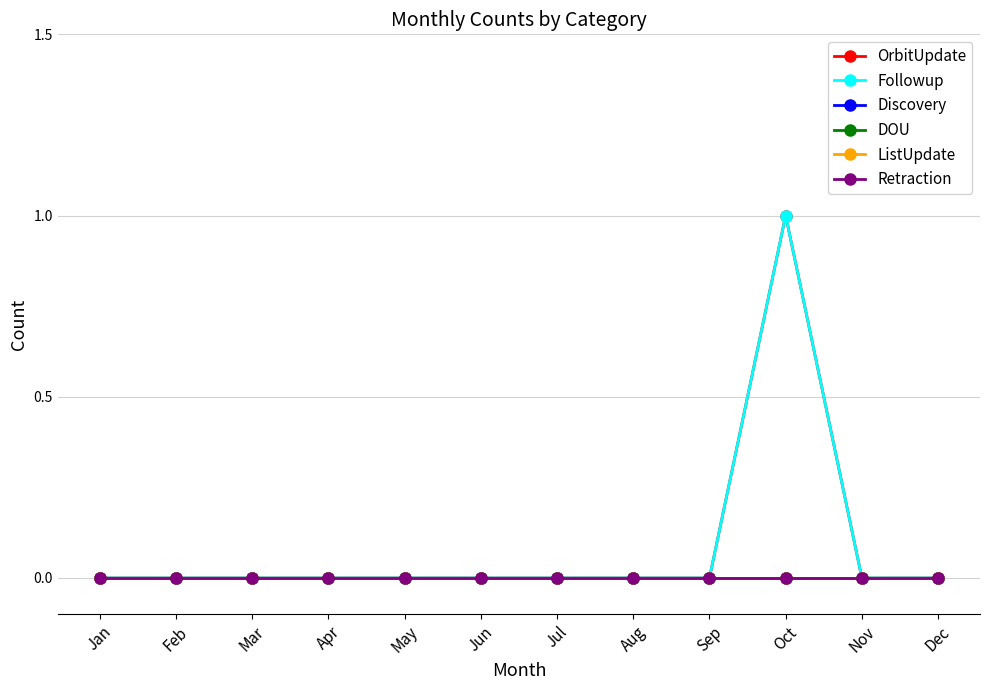

True or false: DOU and Retraction intersect in this chart.

False